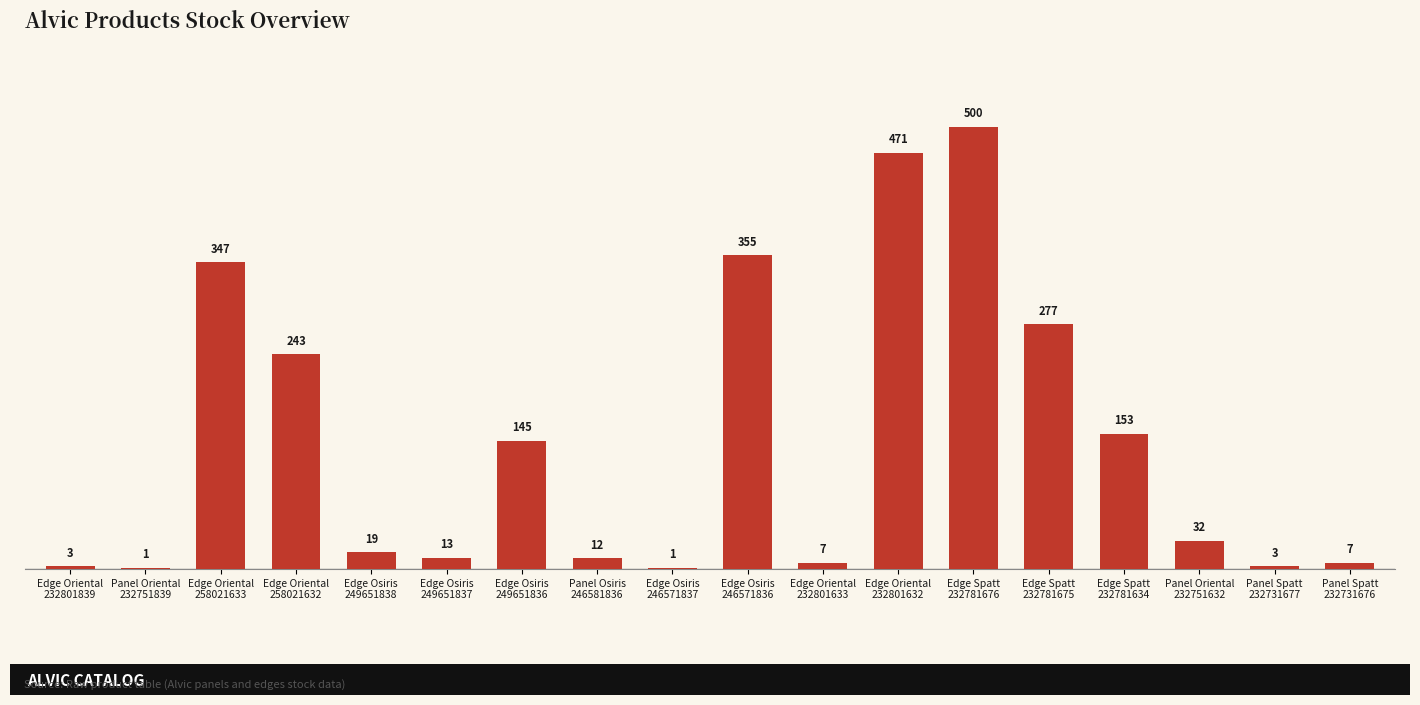

What is the sum of all values?

2589